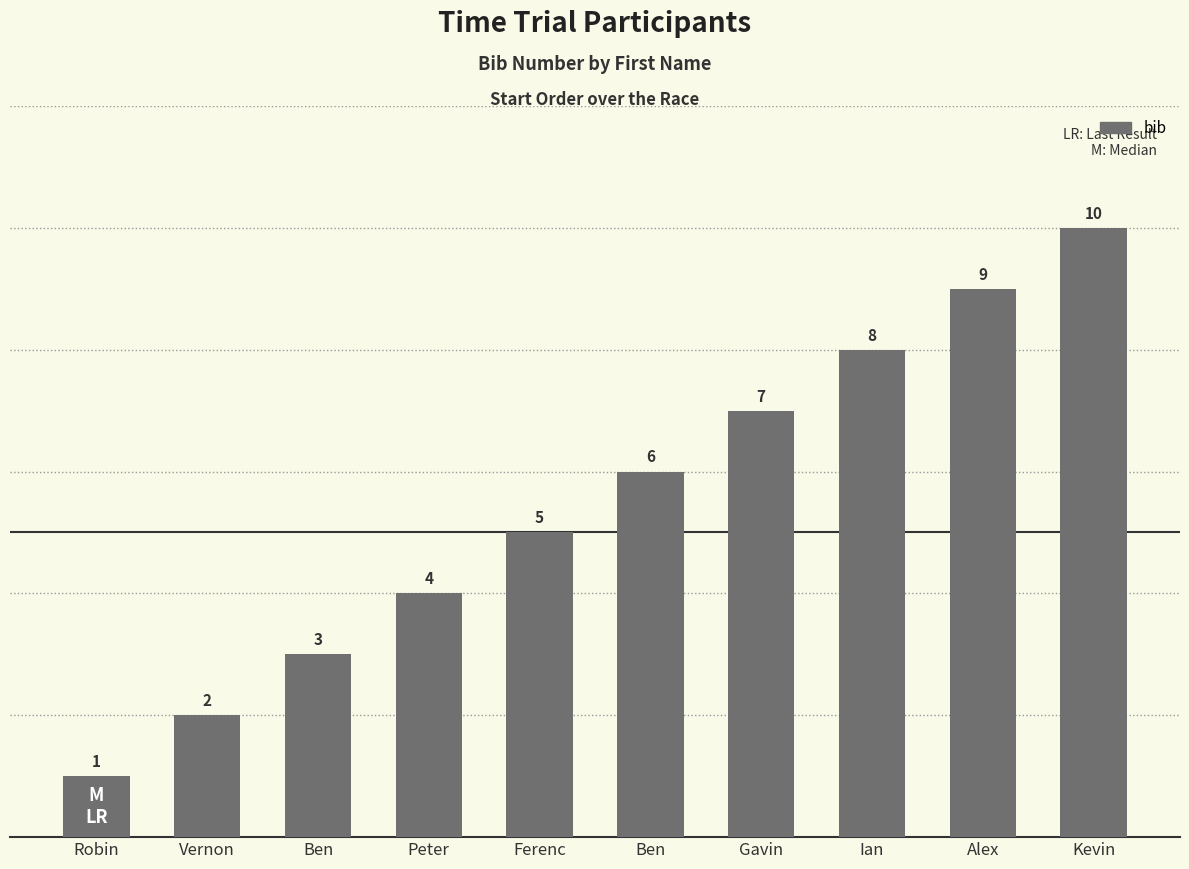

List the labels in order of value, smallest first.

Robin, Vernon, Ben, Peter, Ferenc, Ben, Gavin, Ian, Alex, Kevin